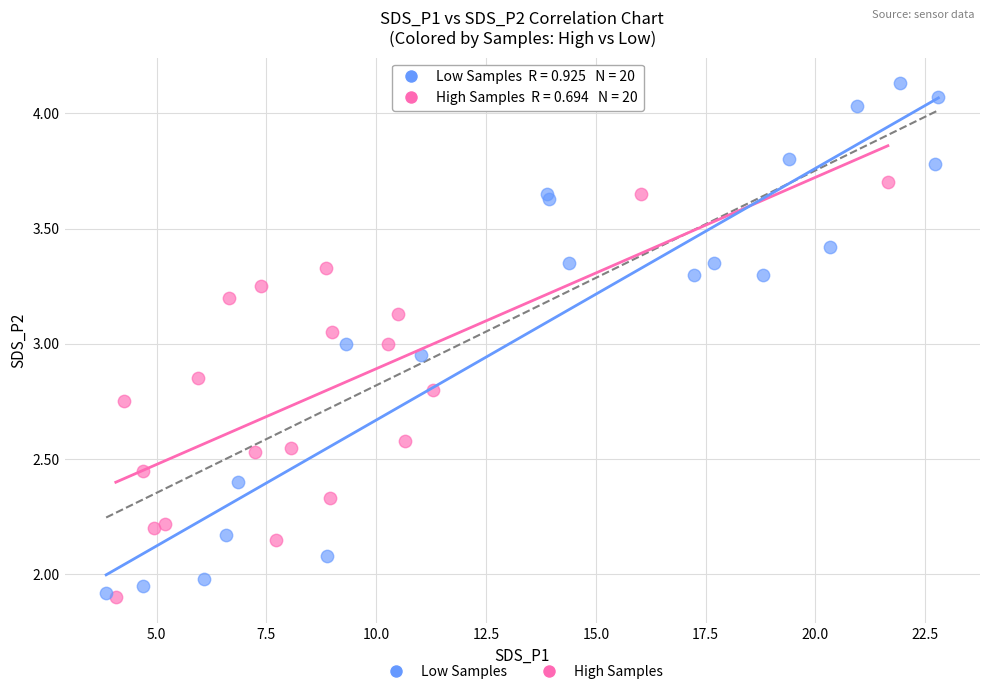

Which series has the widest spread of Y values?

Low Samples